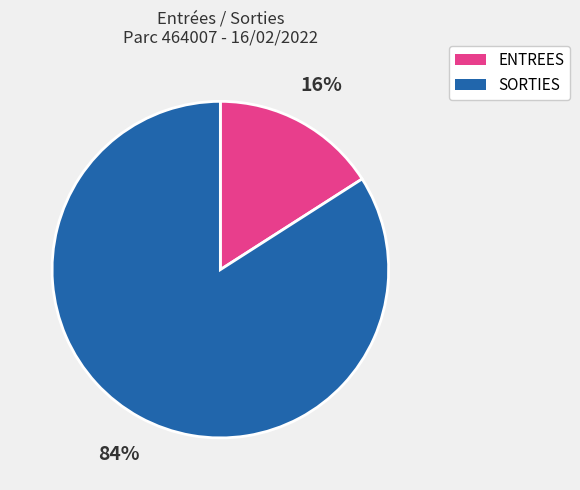

Does ENTREES represent more than half of the total?

No